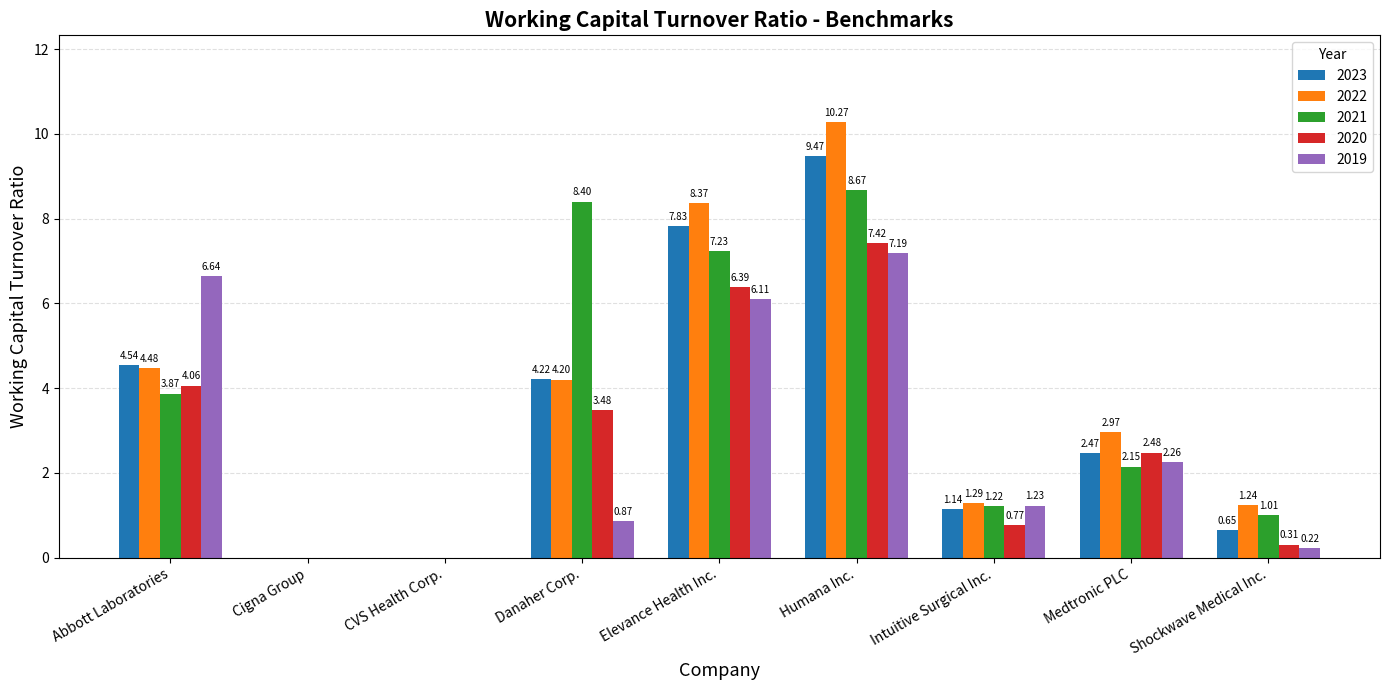

Does the chart contain stacked bars?

No